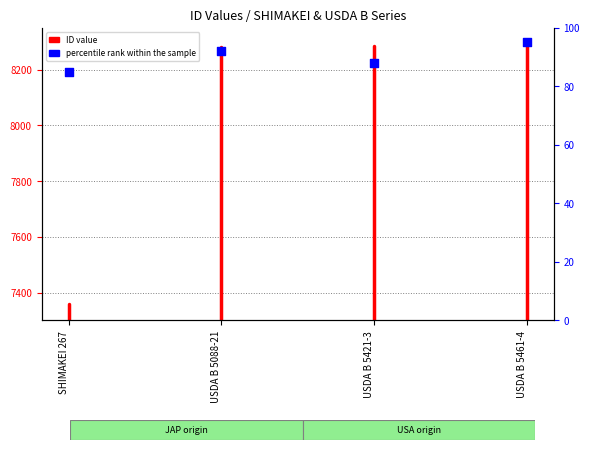

What are all the series names shown in the legend?

ID value, percentile rank within the sample